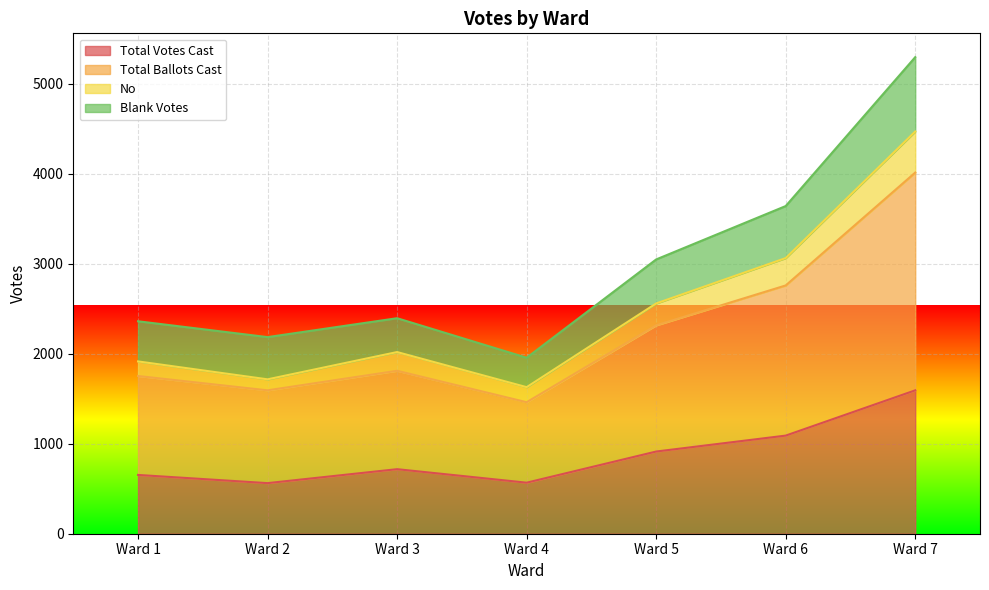

Which category has the highest value across all series?

Ward 7